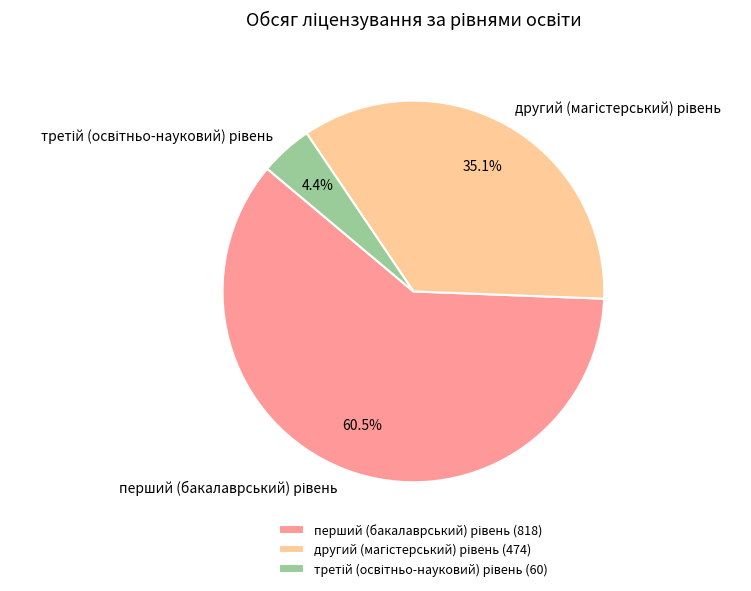

Is there any slice that represents more than half of the pie?

Yes